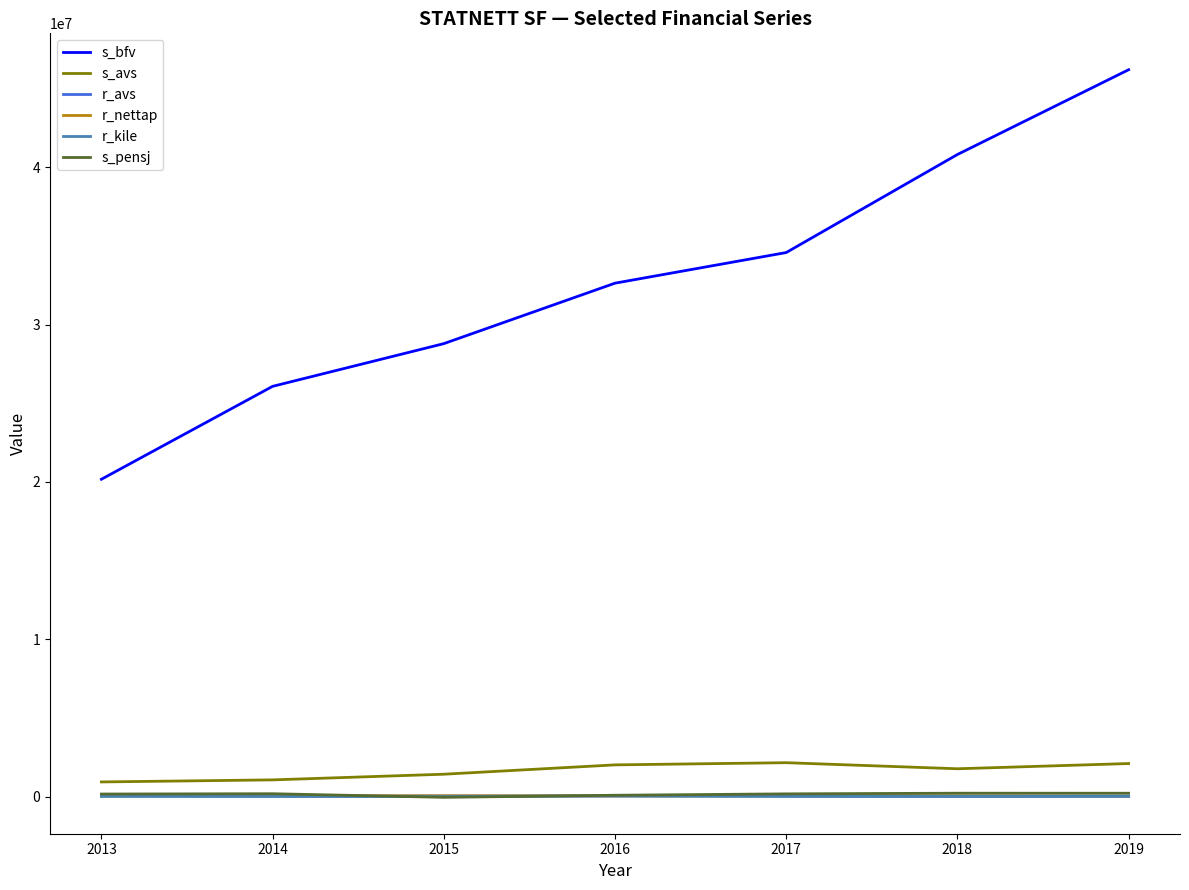

What value does the r_kile series have at 2019, to the nearest 10?

16730